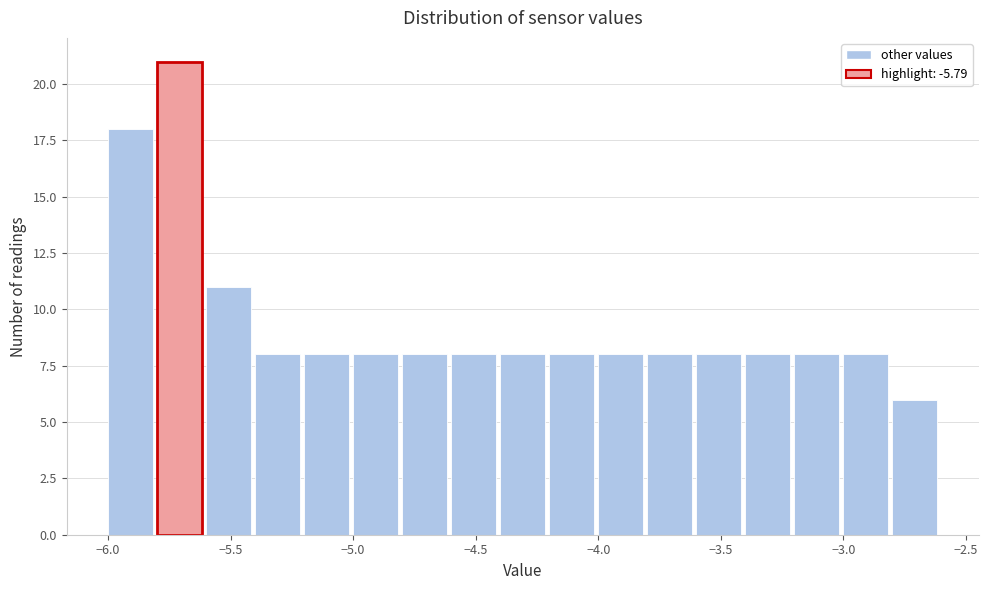

Reading left to right, list every bar in this chart as the range it spans on the x-axis followed by its height. The values are not printed on the chart, so give them approximately, as read against the axis.

-6.0 to -5.8: 18
-5.8 to -5.6: 21
-5.6 to -5.4: 11
-5.4 to -5.2: 8
-5.2 to -5.0: 8
-5.0 to -4.8: 8
-4.8 to -4.6: 8
-4.6 to -4.4: 8
-4.4 to -4.2: 8
-4.2 to -4.0: 8
-4.0 to -3.8: 8
-3.8 to -3.6: 8
-3.6 to -3.4: 8
-3.4 to -3.2: 8
-3.2 to -3.0: 8
-3.0 to -2.8: 8
-2.8 to -2.6: 6